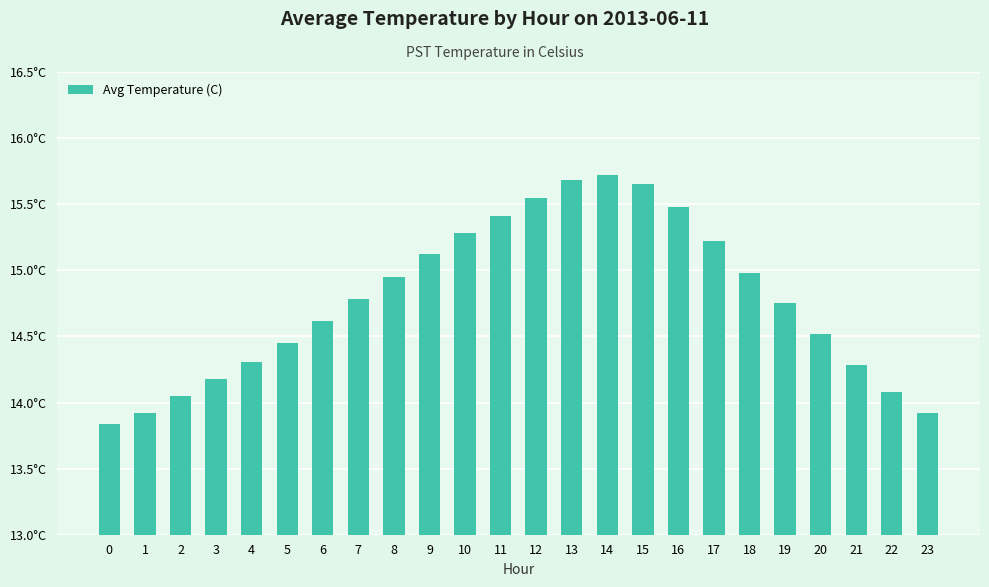

Does the chart contain any negative values?

No